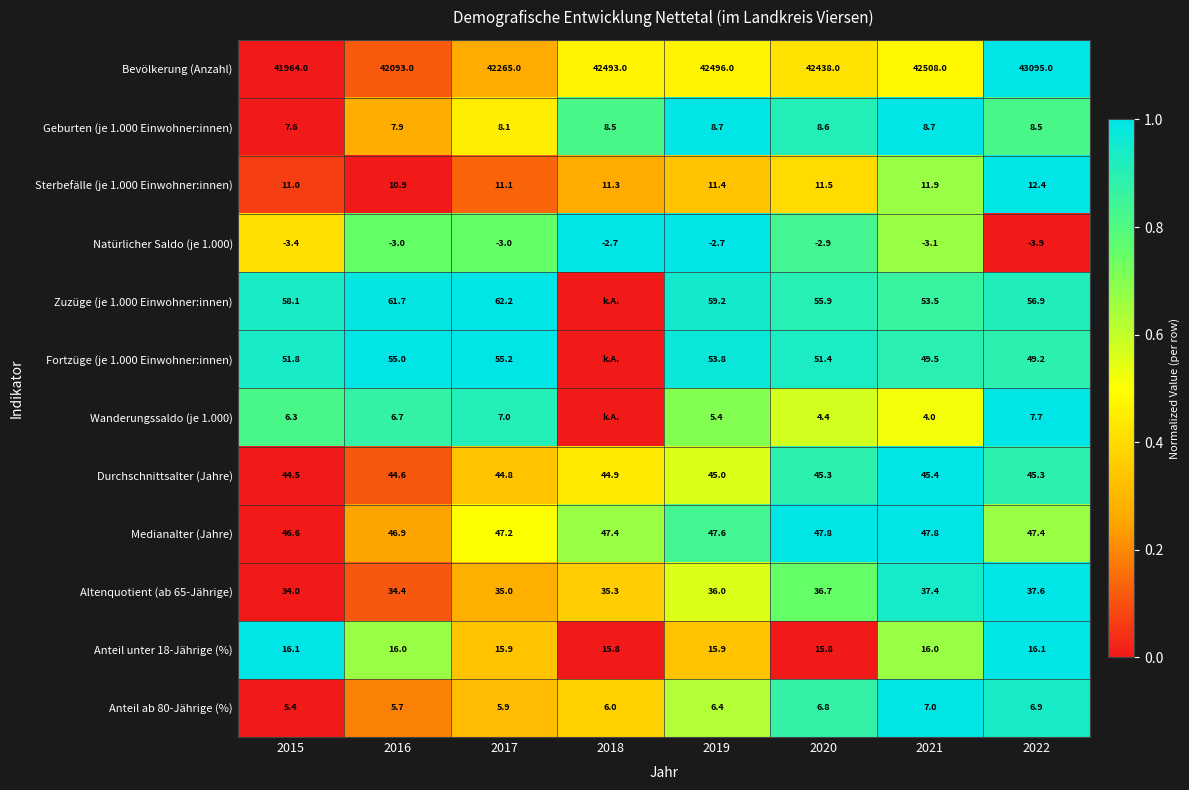

At which label does Anteil ab 80-Jährige (%) reach its peak?

2021